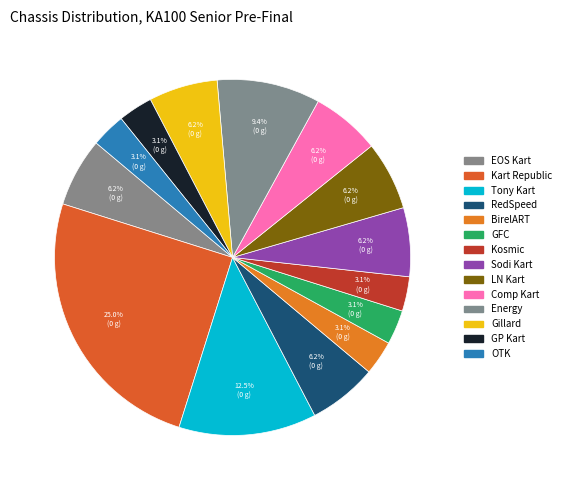

Which slice is the smallest?

BirelART